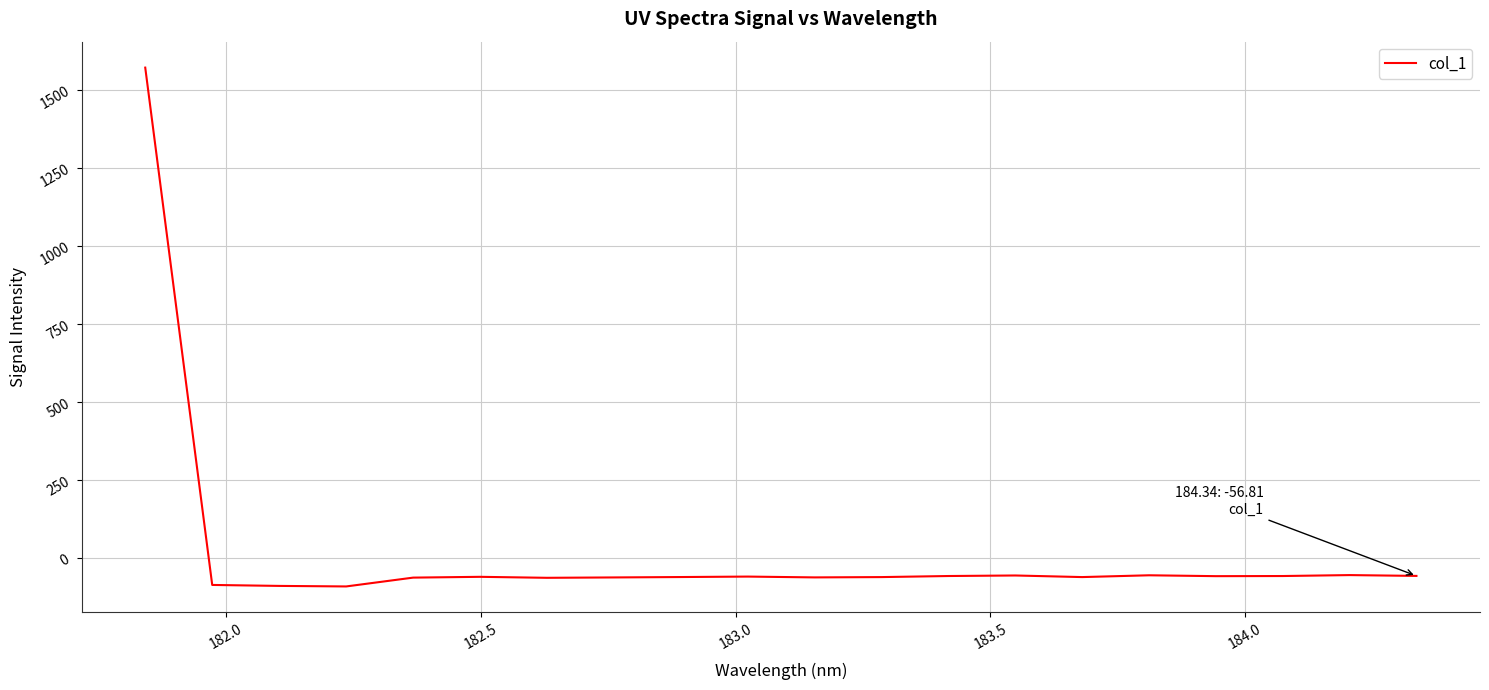

What is the greatest value displayed?

1571.2